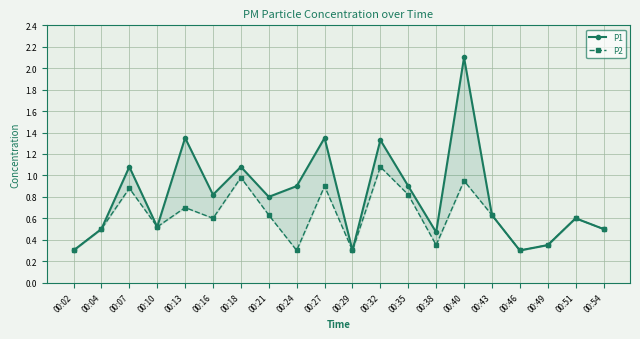

What are all the series names shown in the legend?

P1, P2